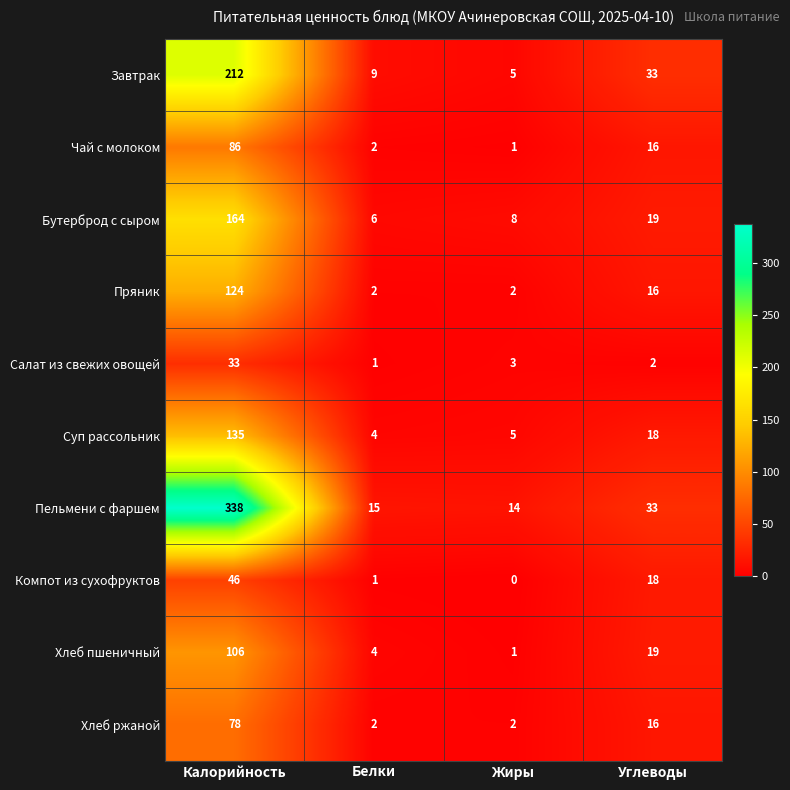

The Бутерброд с сыром series shows 6 at Белки. True or false?

True